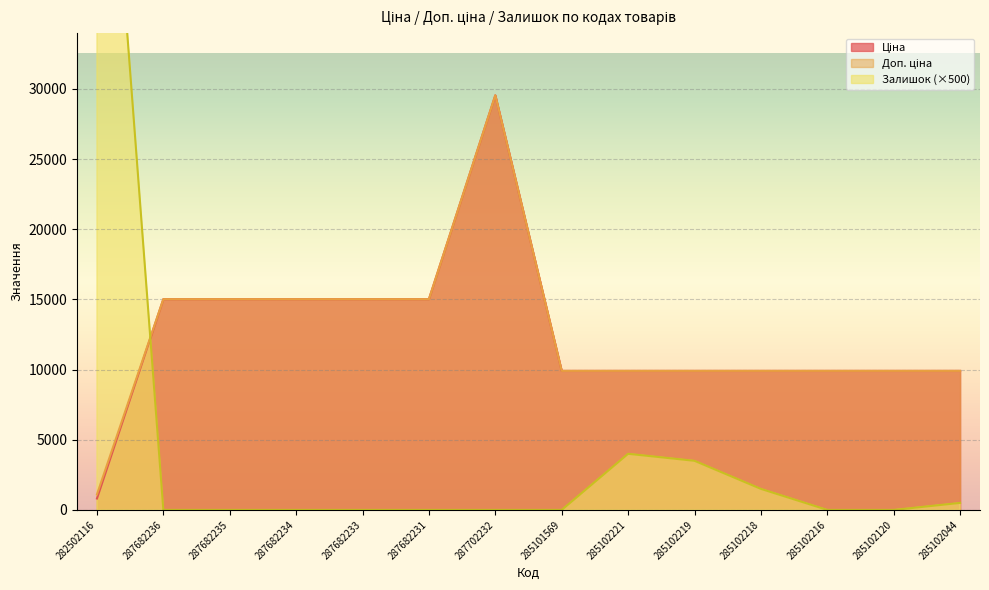

Where is the first local maximum for Залишок?

285102221